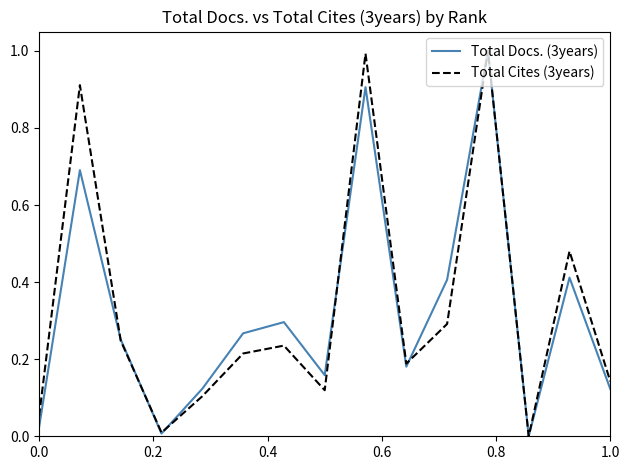

At how many categories does at least one series exceed 0?

14